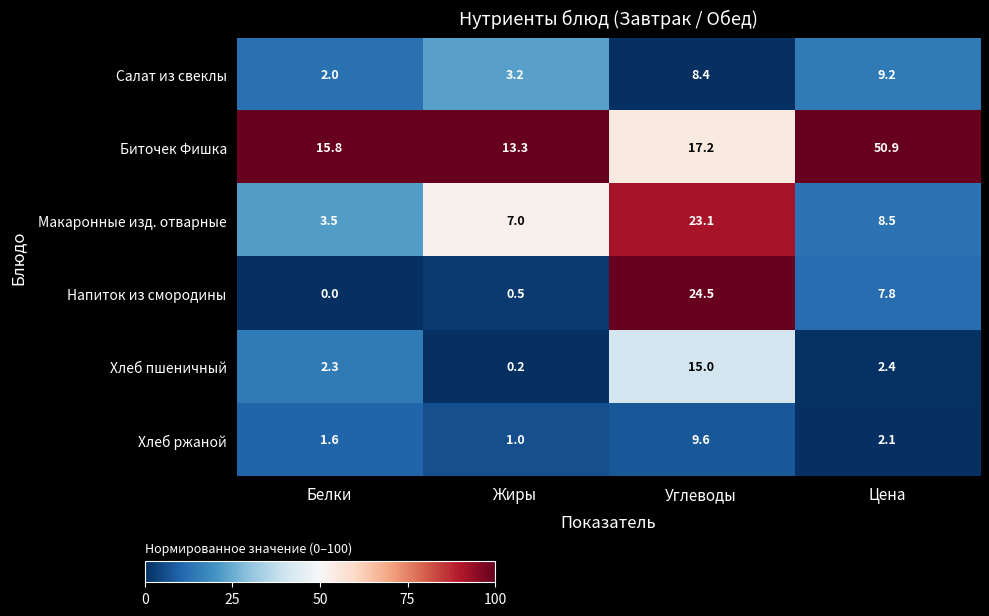

True or false: Хлеб пшеничный has a value of 2.3 at Белки.

True